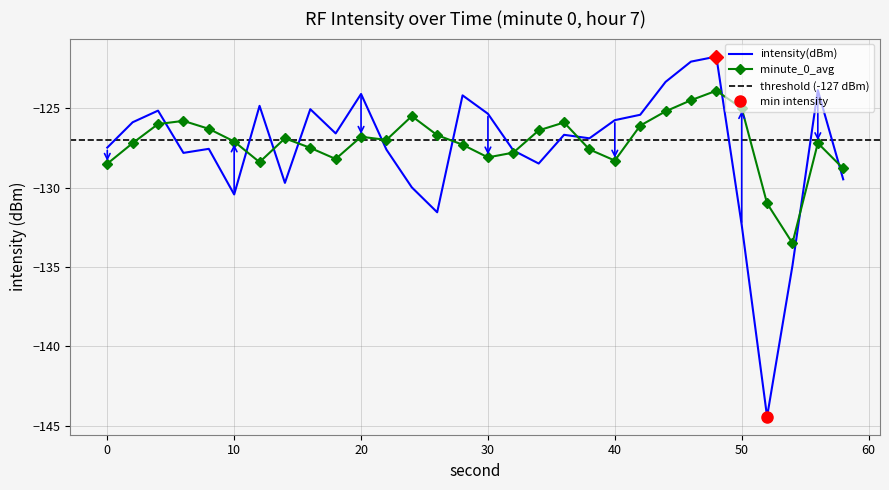

Is the value of intensity(dBm) at 34 greater than the value of minute_0_avg at 2?

No